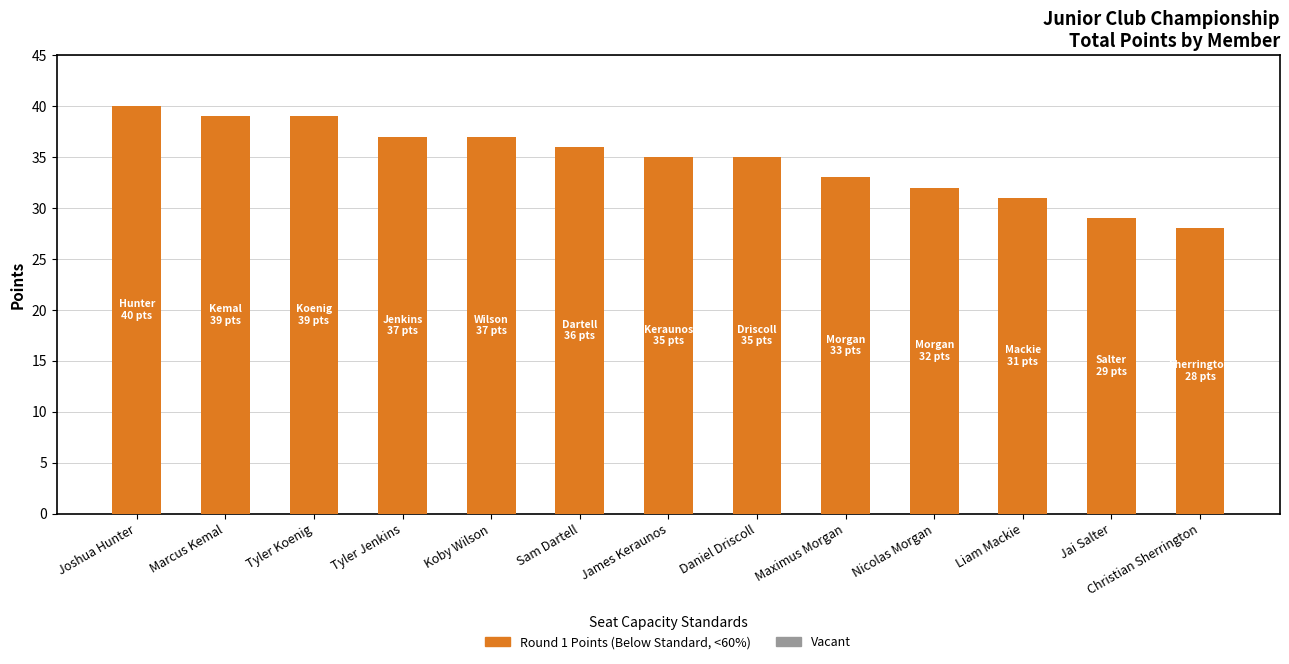

How many bars are there in total?

13